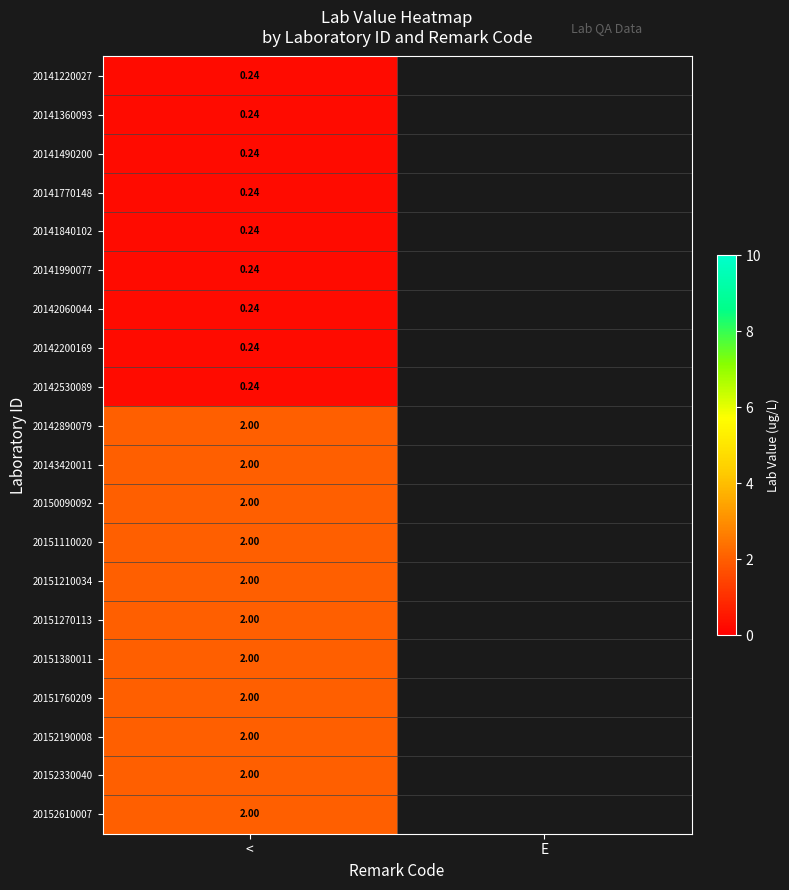

Which has a higher value, E or <?

<